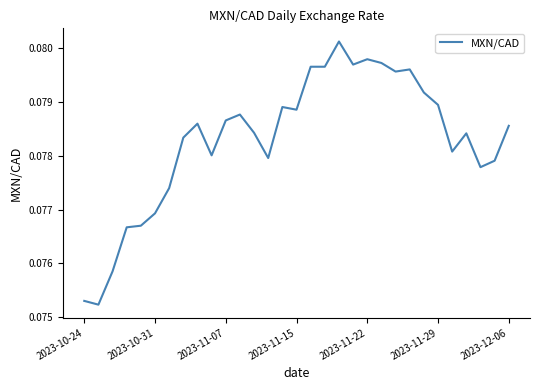

True or false: there are more than 1 points higher than both neighbors.

True